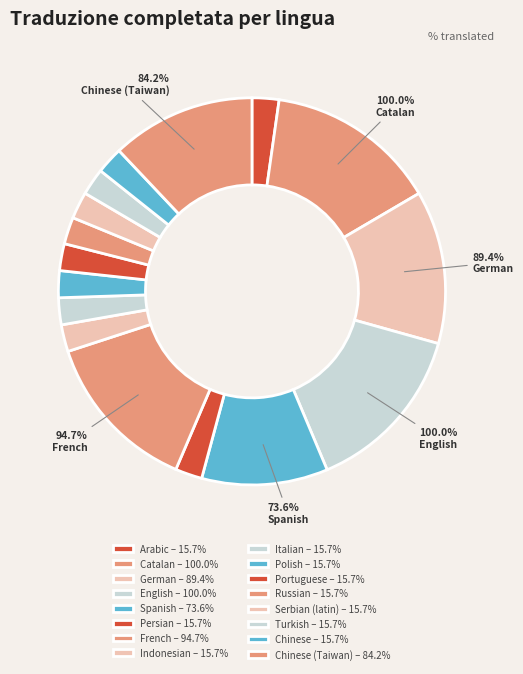

Count the number of slices in the pie.

16